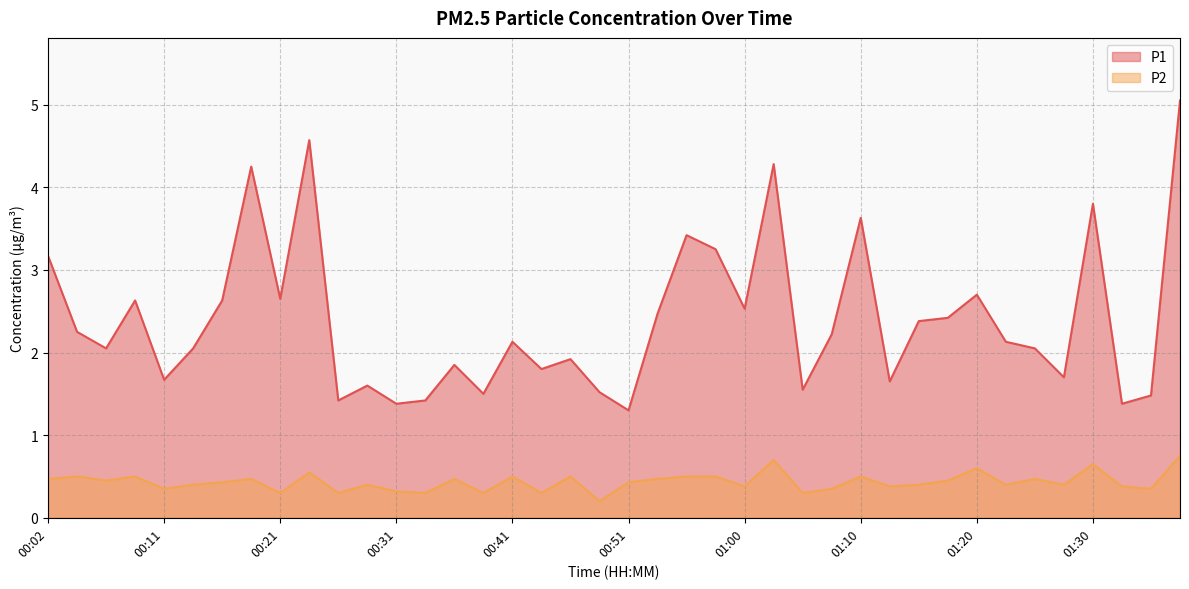

True or false: P2 and P1 intersect in this chart.

False